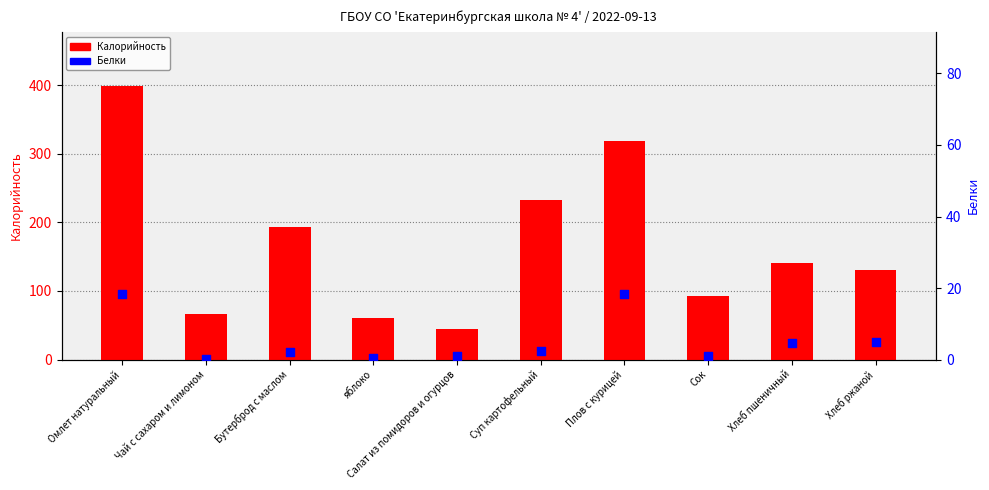

At which category is the sum across all series the highest?

Омлет натуральный